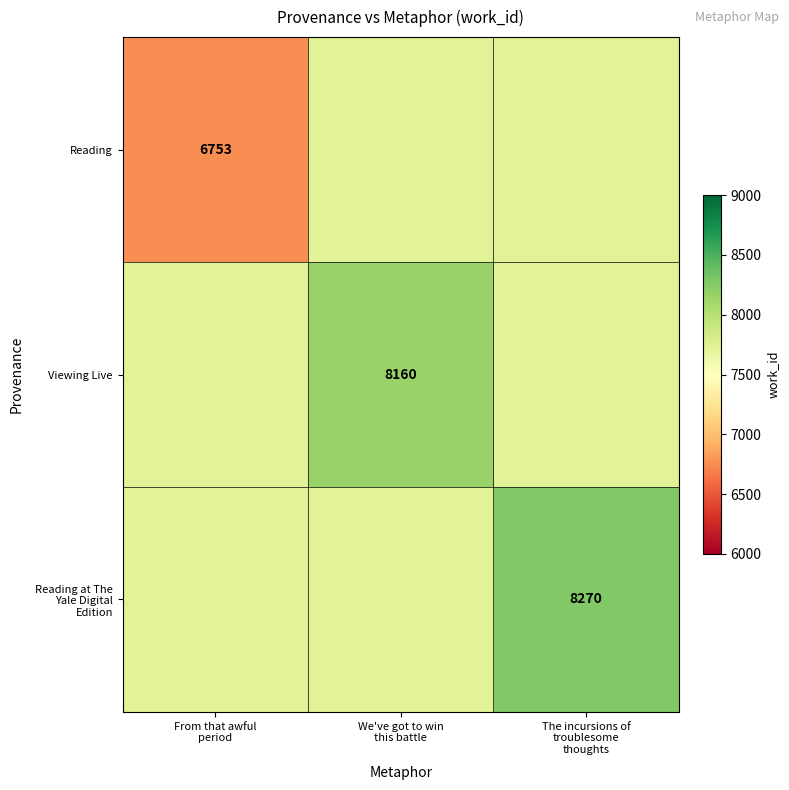

Rank the categories by Reading at The Yale Digital Edition value from lowest to highest.

From that awful period, We've got to win this battle, The incursions of troublesome thoughts